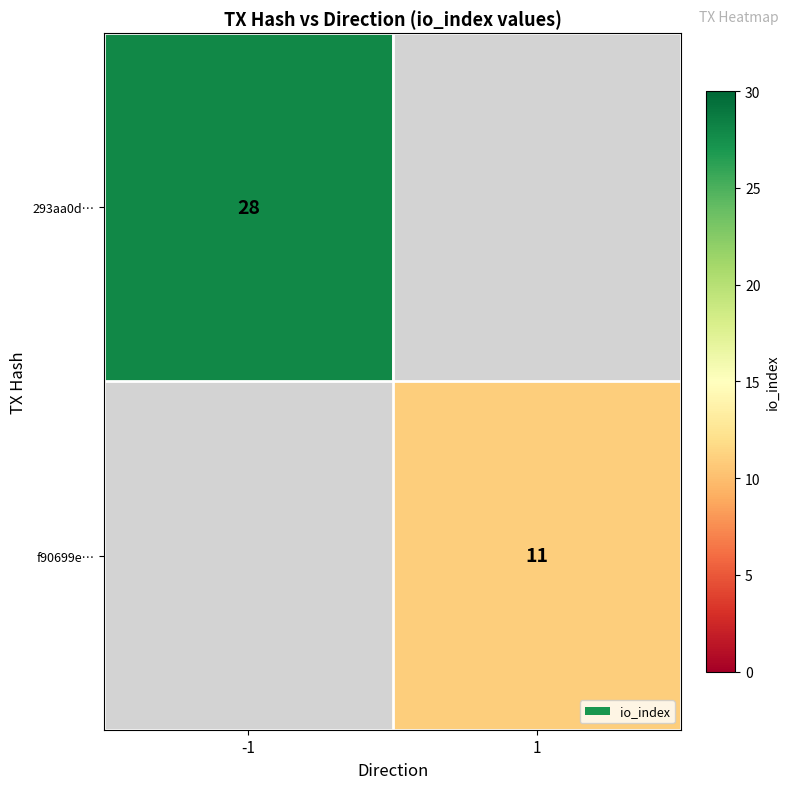

Is it true that 293aa0d… equals 28 at -1?

True